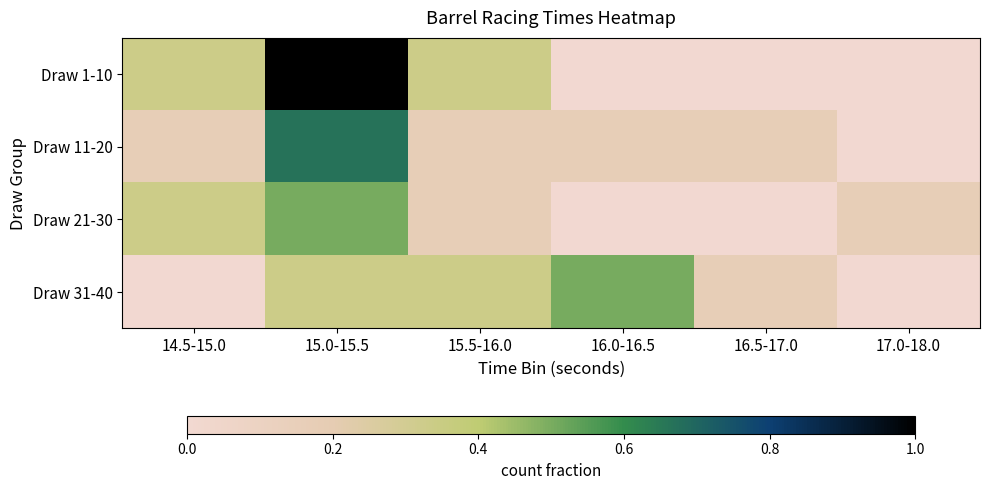

Which series has the largest range (max minus min)?

Draw 1-10